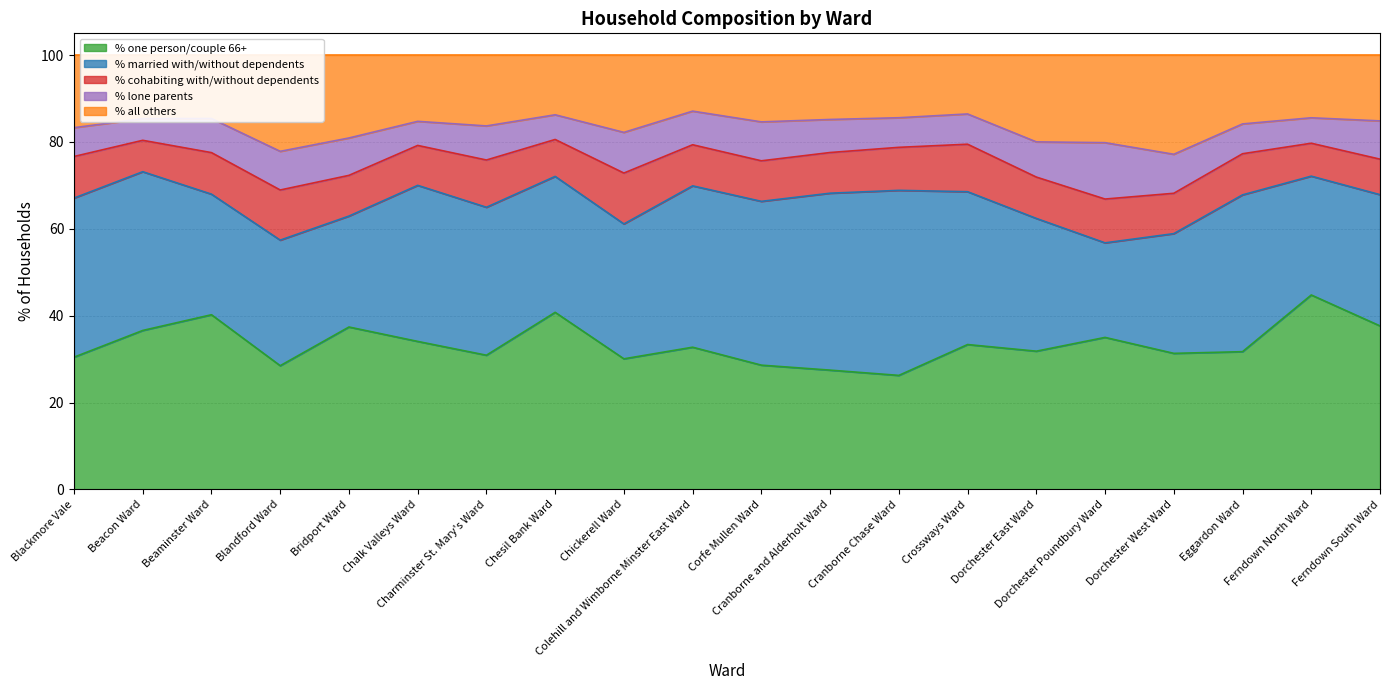

What is the minimum value for % cohabiting with/without dependents?

7.2